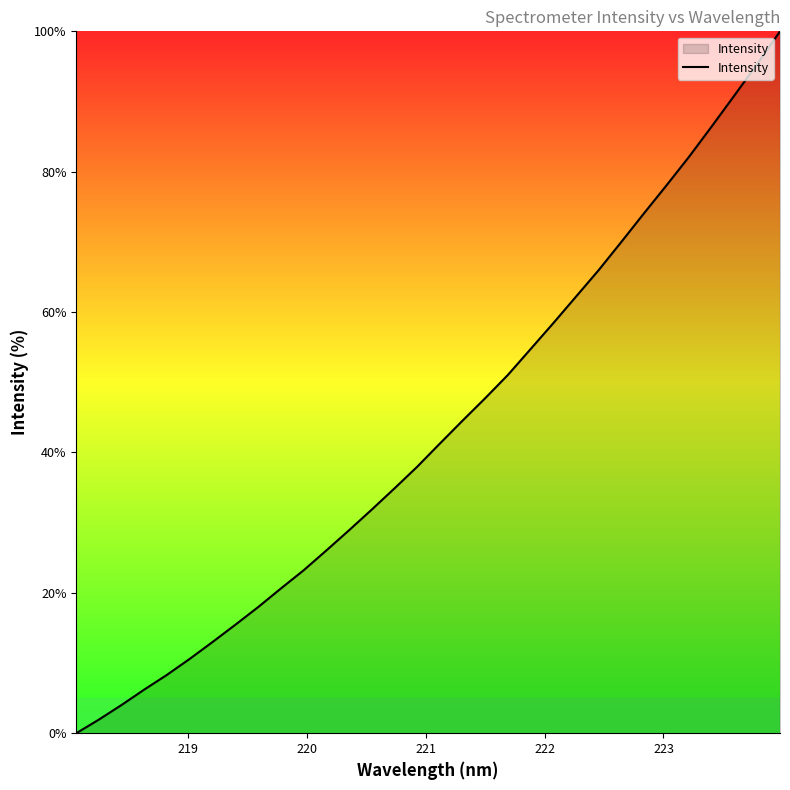

What is the greatest value displayed?

100.0